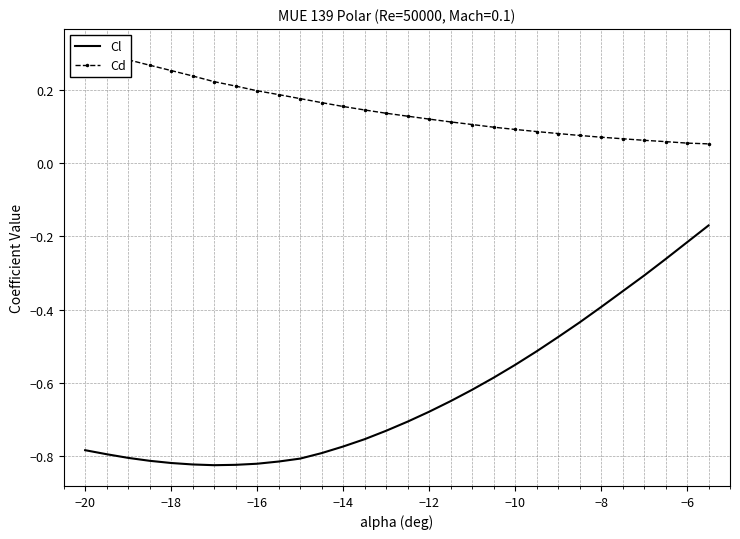

True or false: Cd and Cl intersect in this chart.

False